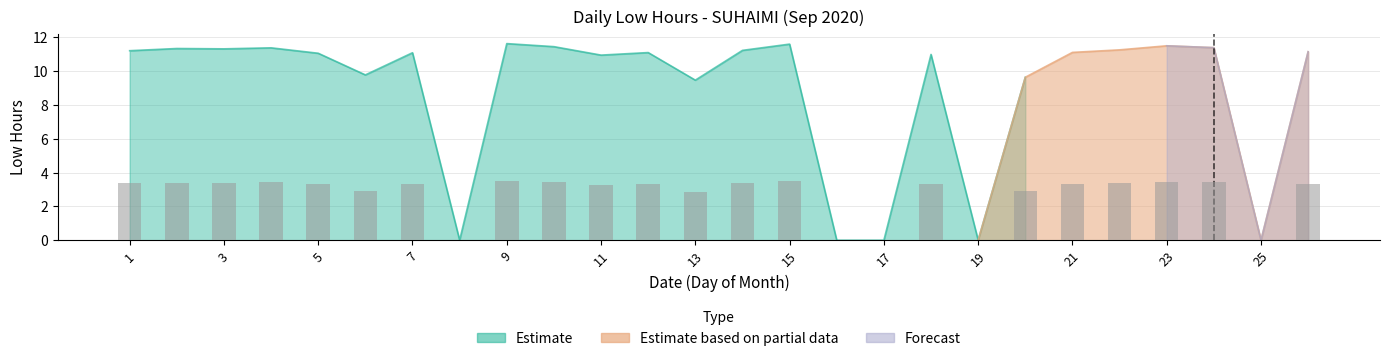

Which series has the largest range (max minus min)?

Estimate